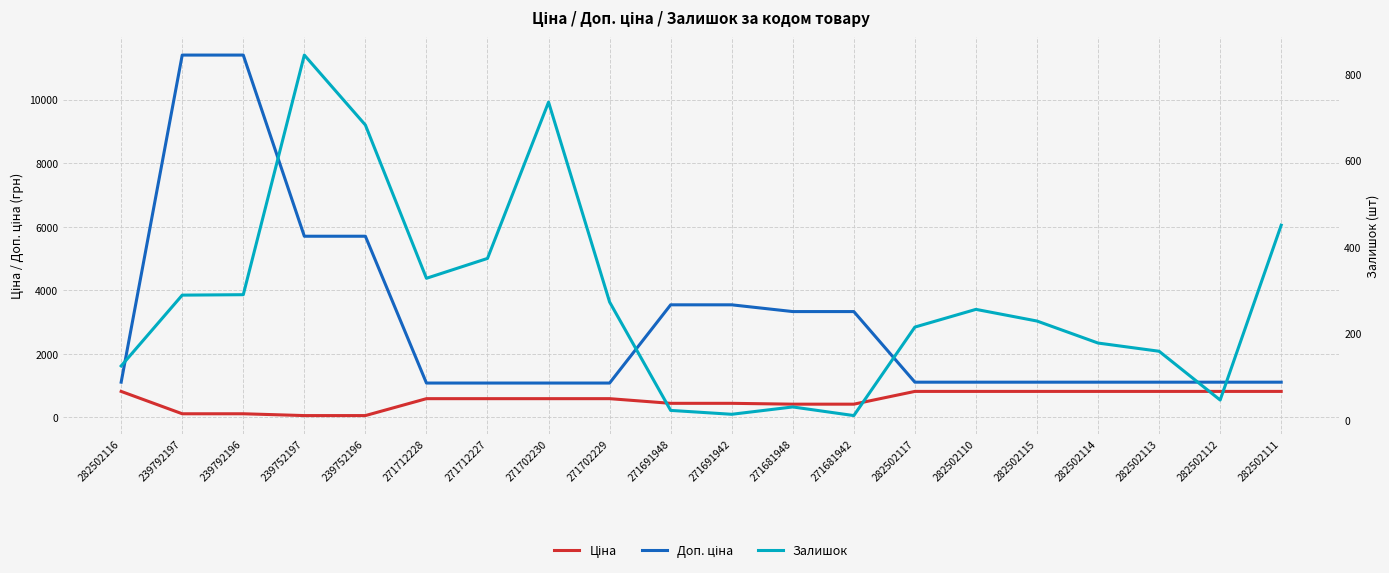

What is the value of the Залишок point at the 11th from the left?

13.0